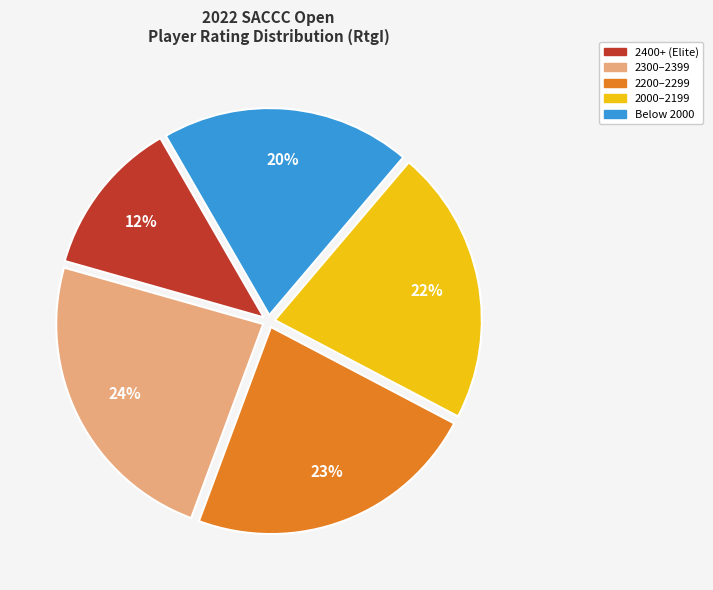

How many slices are in this pie chart?

5